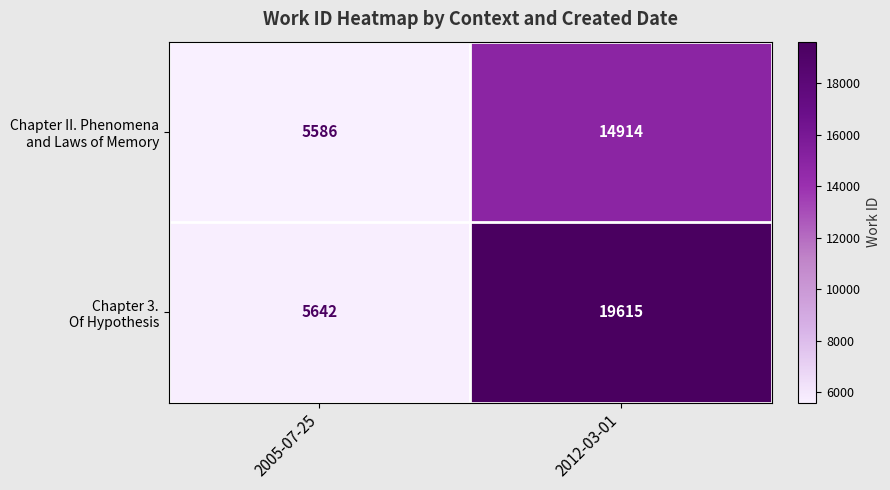

What is the smallest value displayed?

5586